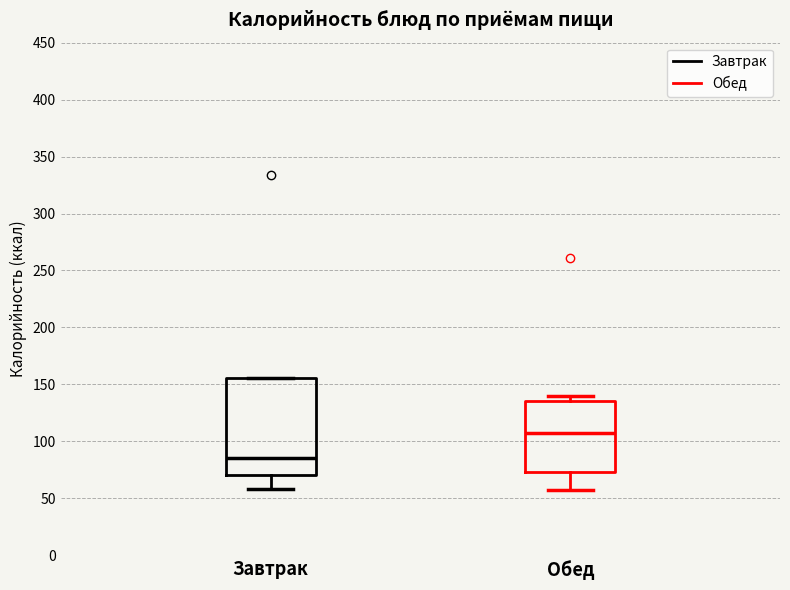

Reading left to right, transcribe this box plot: for each box, give where its median line is, the range the box spans, and where its two whiskers end, as read against the y-axis. The values are not printed on the chart, so give them approximately, as read against the axis.

Завтрак: median 85, box 70 to 155, whiskers 60 to 155
Обед: median 105, box 75 to 135, whiskers 55 to 140